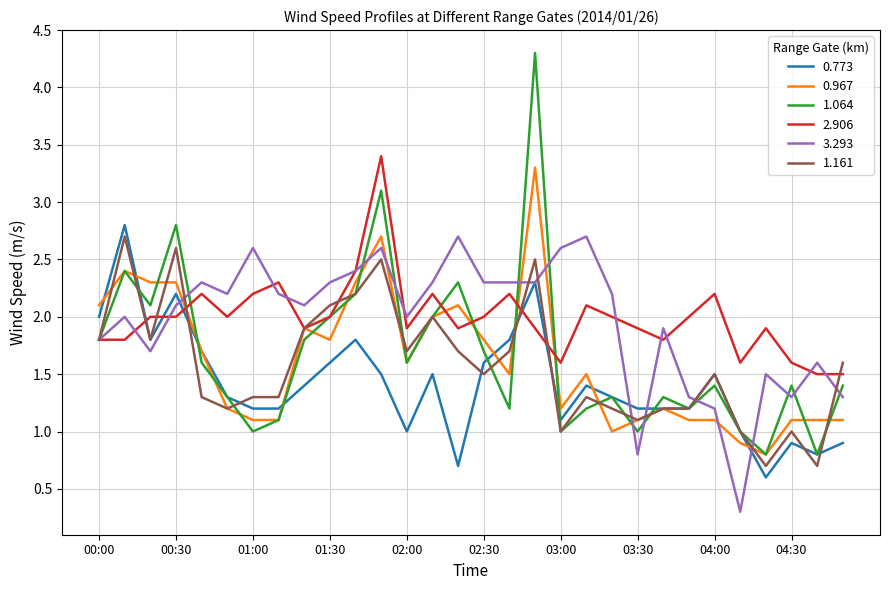

What is the minimum value shown in the chart?

0.3